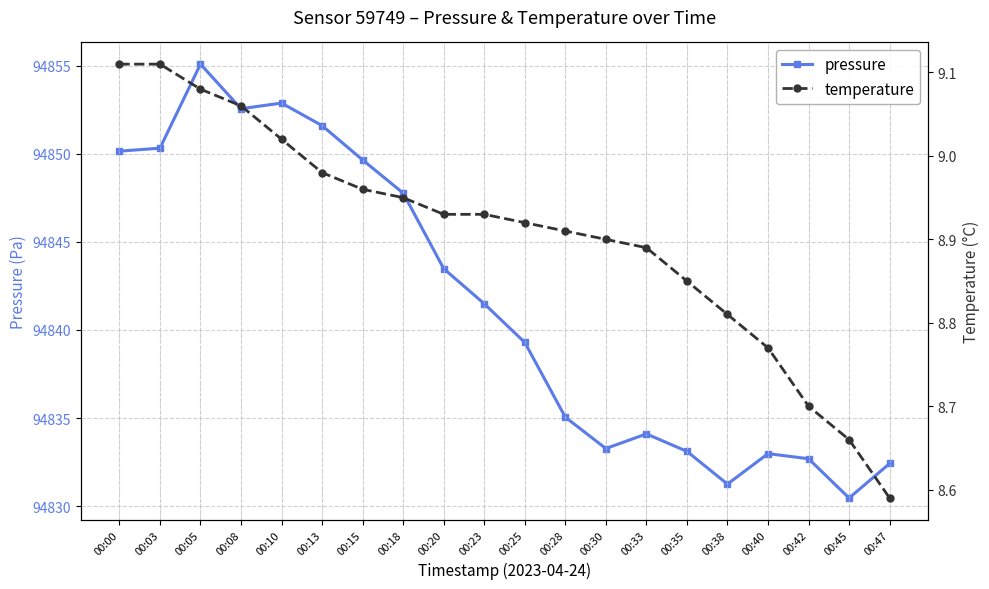

How many lines are shown in the chart?

2